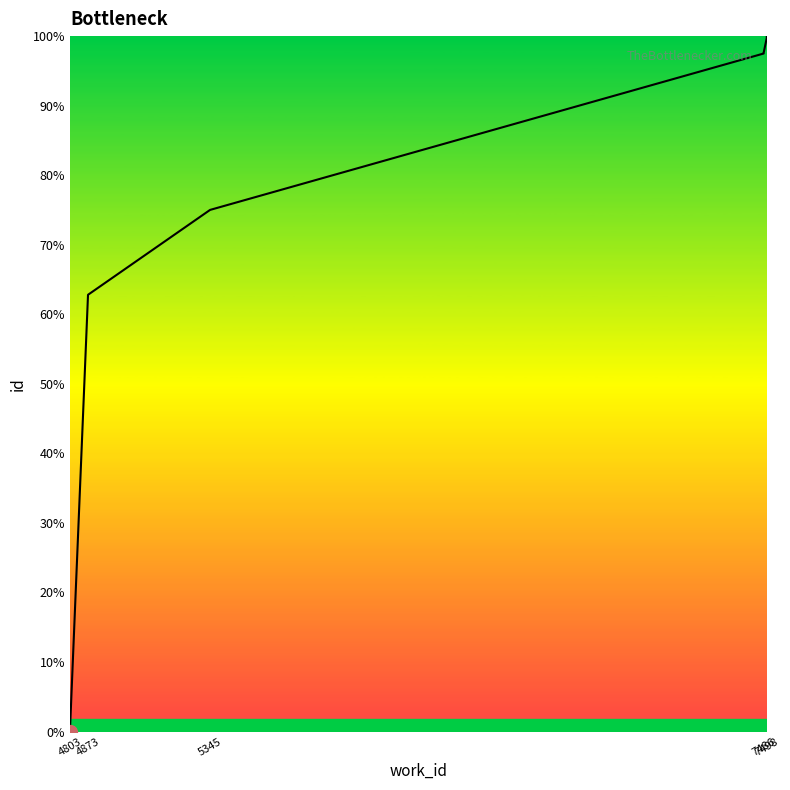

Does the chart have visible grid lines?

No